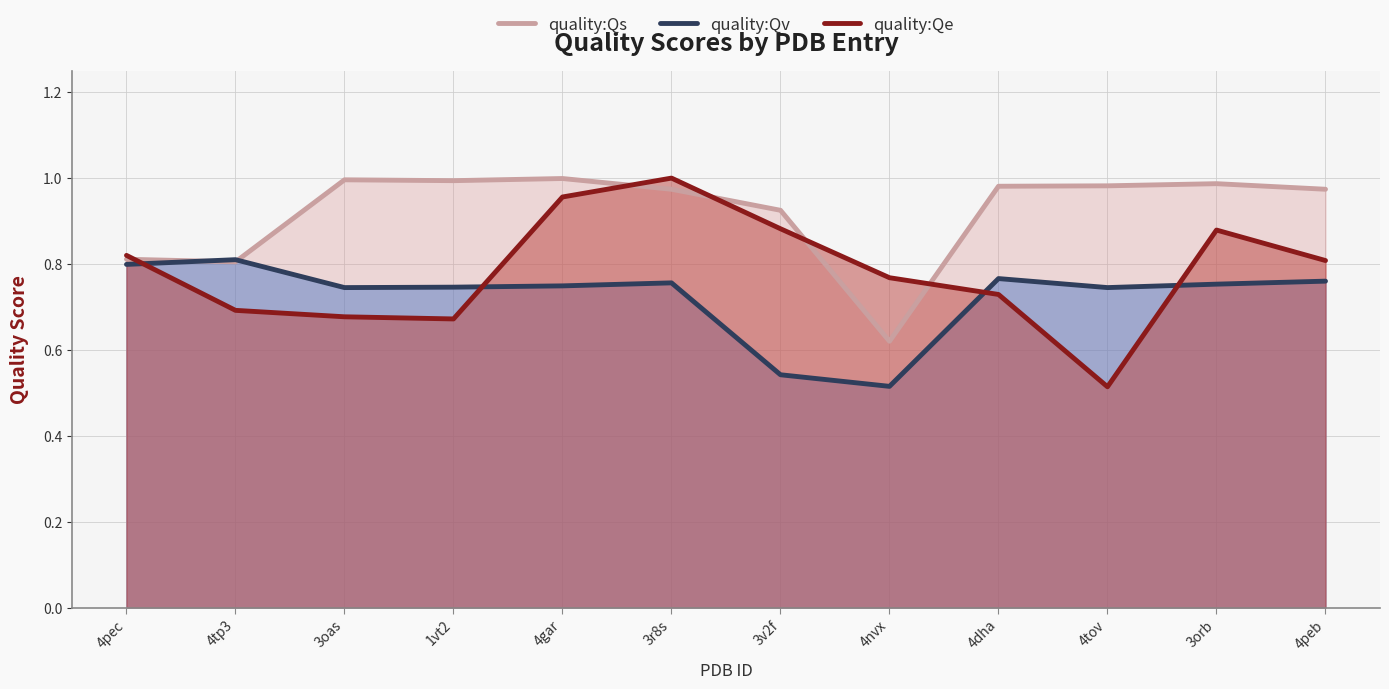

Reading left to right, what are all the values shown in this chart?

quality:Qs: 0.8	0.8	1.0	1.0	1.0	1.0	0.9	0.6	1.0	1.0	1.0	1.0
quality:Qv: 0.8	0.8	0.7	0.7	0.7	0.8	0.5	0.5	0.8	0.7	0.8	0.8
quality:Qe: 0.8	0.7	0.7	0.7	1.0	1.0	0.9	0.8	0.7	0.5	0.9	0.8